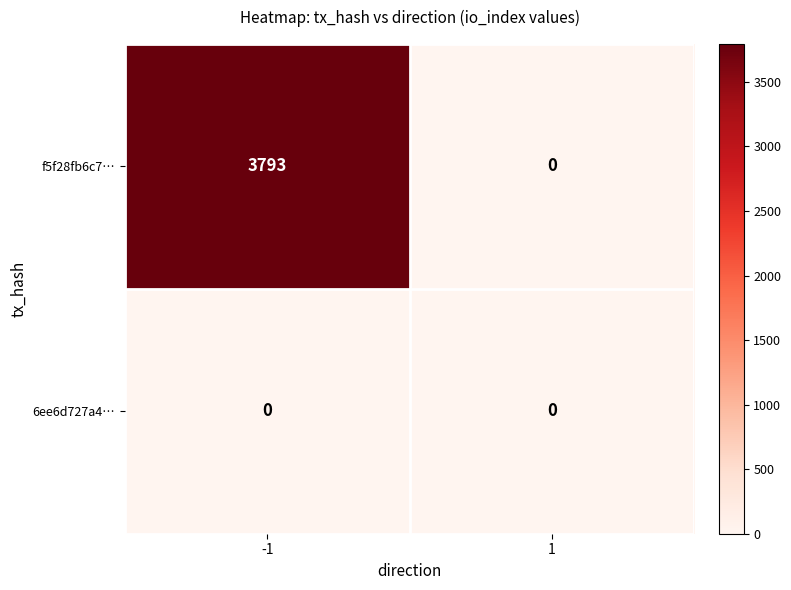

What is the difference between the f5f28fb6c7… values at -1 and 1?

3793